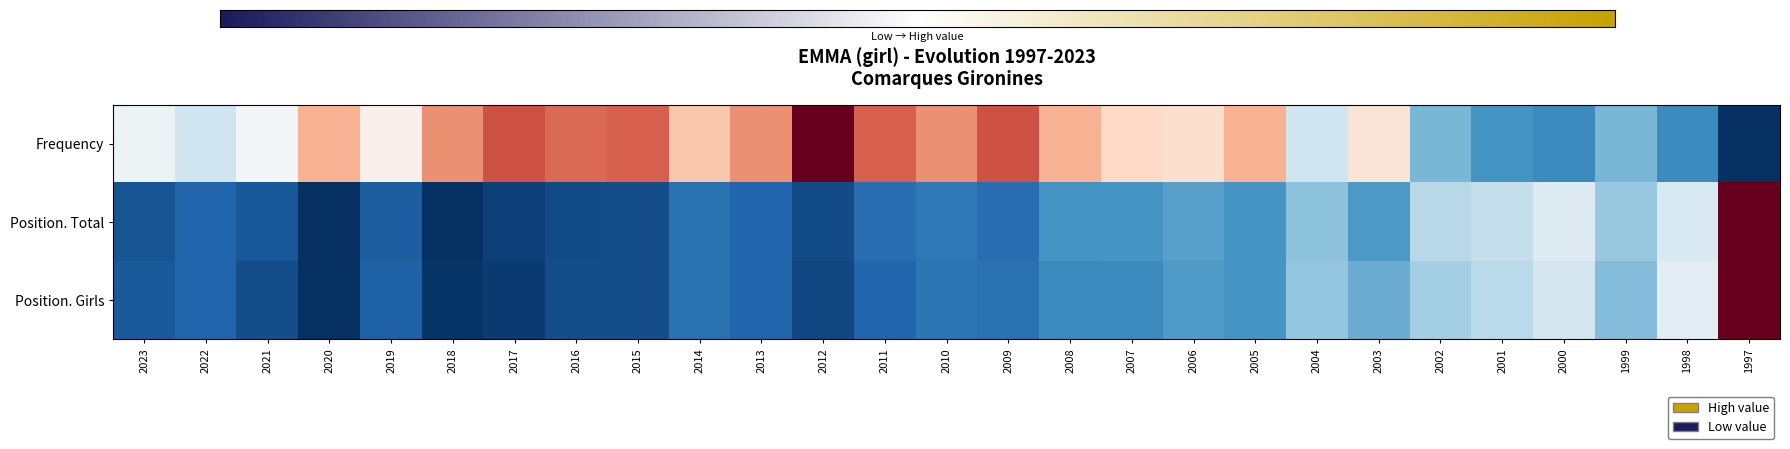

List the labels in order of Position. Girls value, largest first.

1997, 1998, 2000, 2001, 2002, 2004, 1999, 2003, 2006, 2005, 2008, 2007, 2010, 2014, 2009, 2022, 2013, 2011, 2019, 2023, 2021, 2016, 2015, 2012, 2017, 2018, 2020